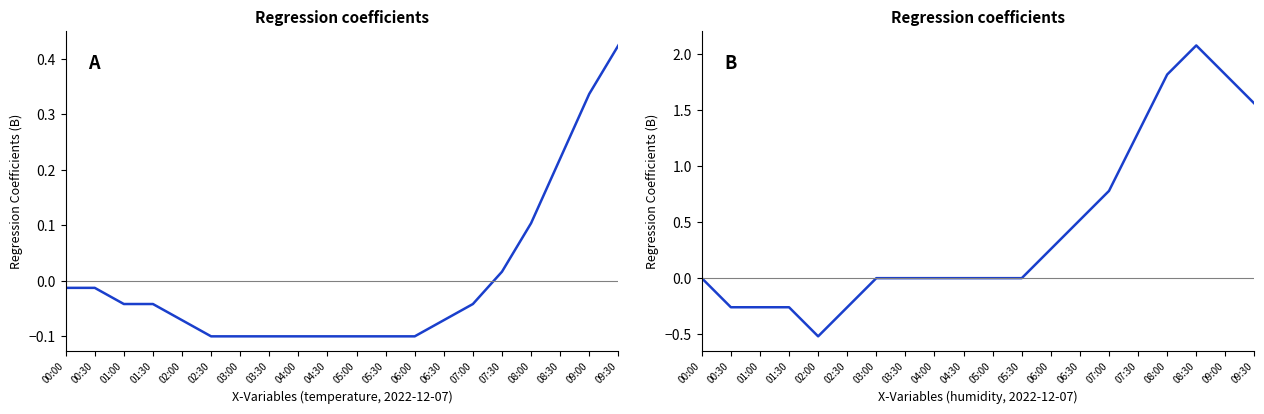

What is the label of the 9th point from the left?

04:00